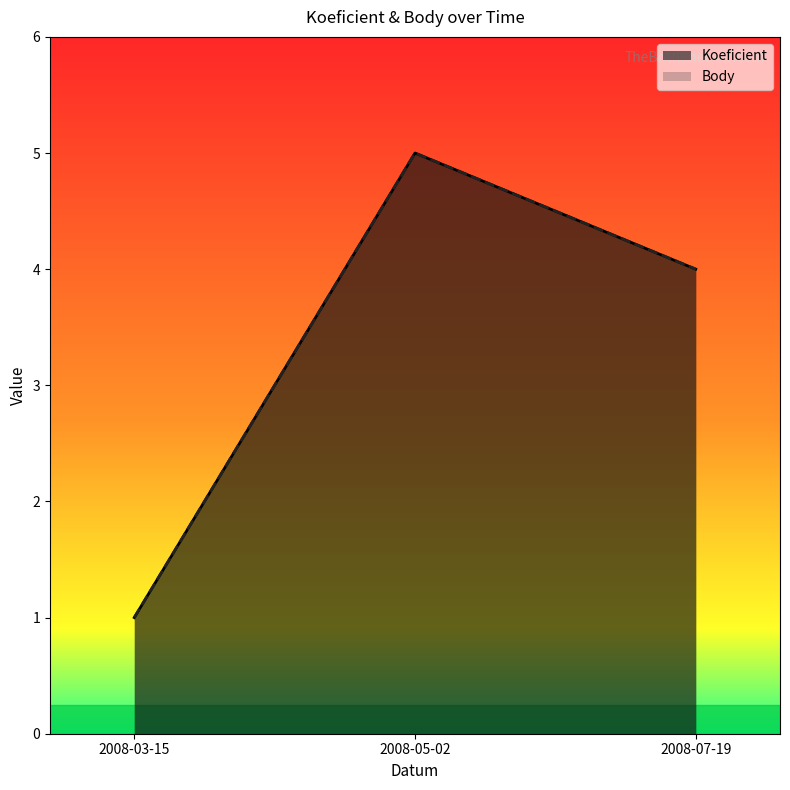

What is the difference between the second highest and minimum values in the Body series?

3